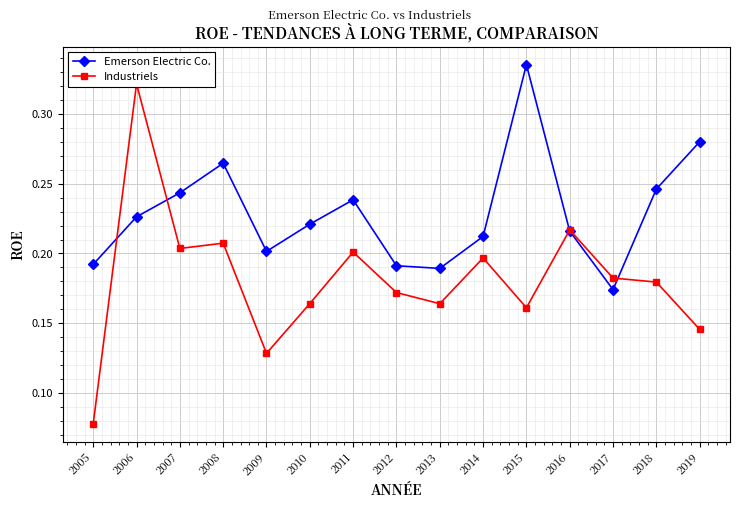

Which series ends up on top after the final intersection of Industriels and Emerson Electric Co.?

Emerson Electric Co.